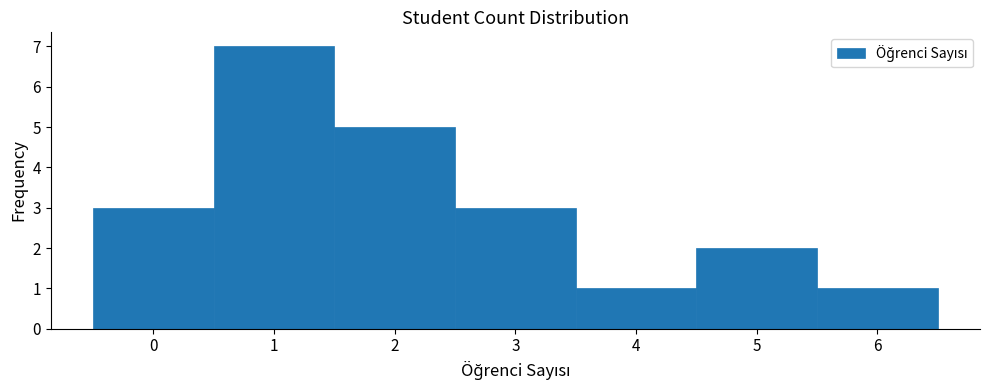

Over which range of the x-axis is the bar tallest?

0.5 to 1.5